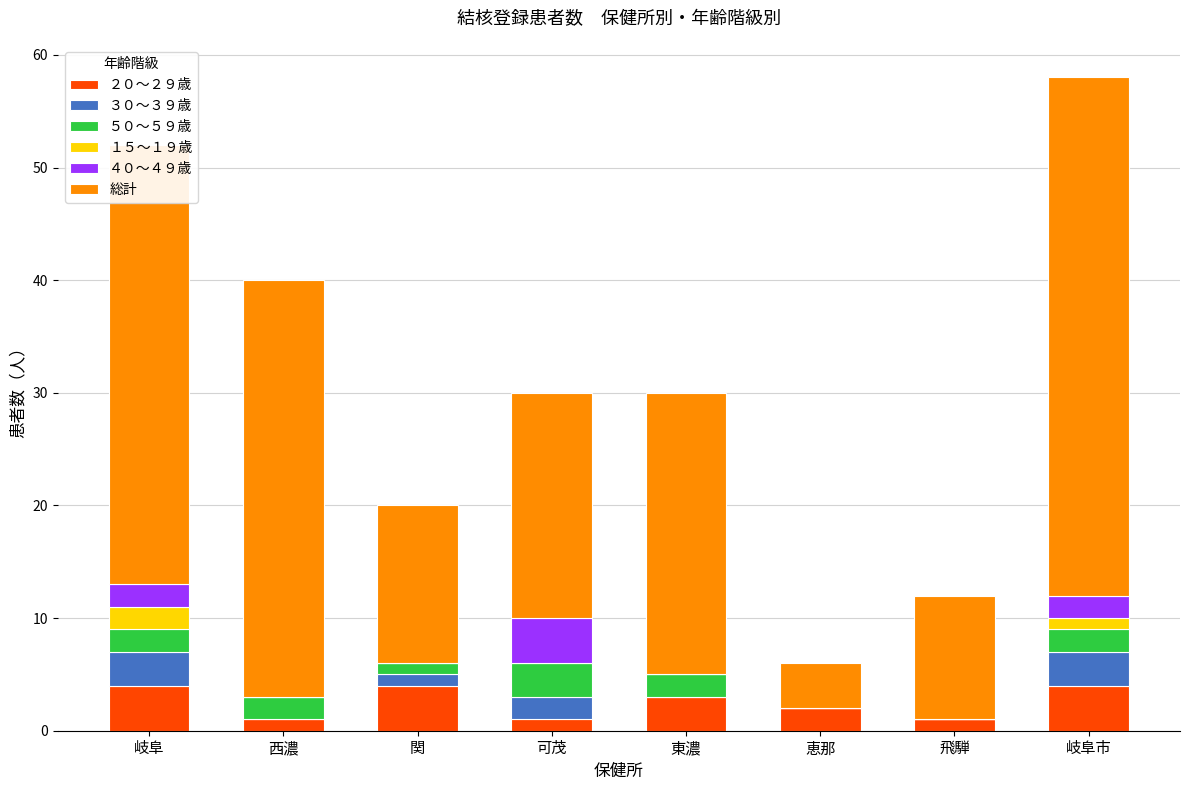

True or false: ２０～２９歳 has a value of 4 at 岐阜市.

True